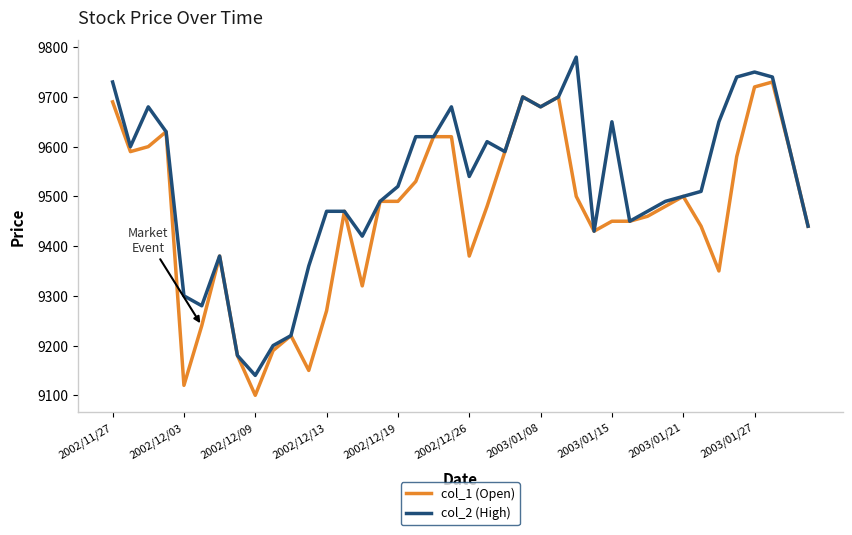

What is the average value of the col_1 (Open) series?

9464